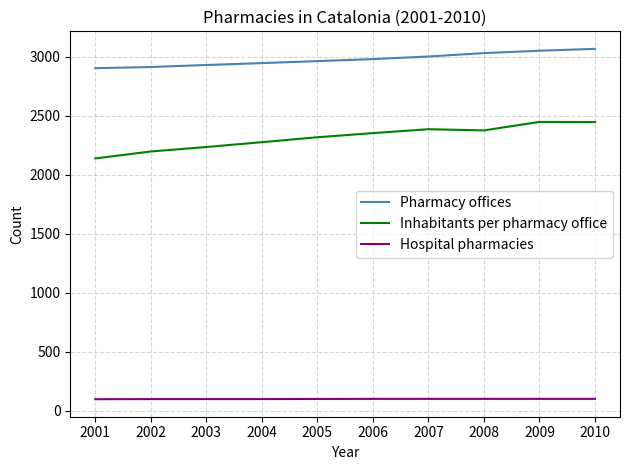

What is the minimum value for Hospital pharmacies?

96